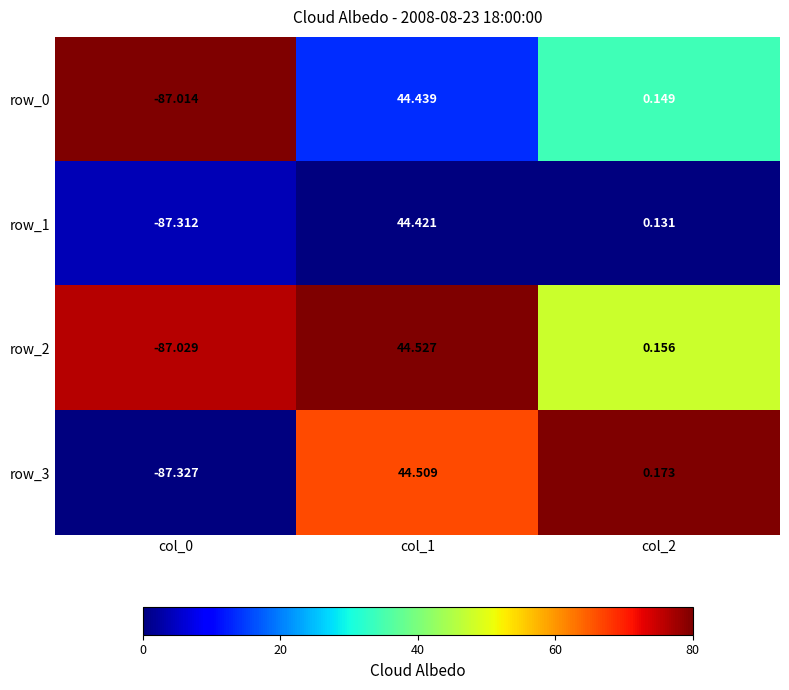

Which series has the largest range (max minus min)?

row_3